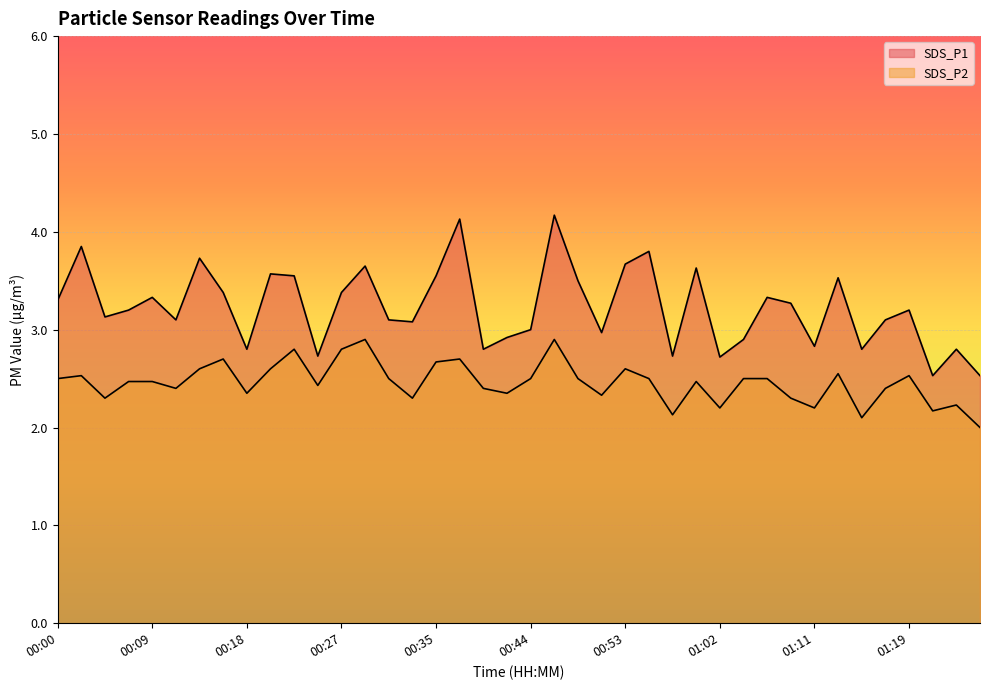

At how many categories does at least one series exceed 2?

40